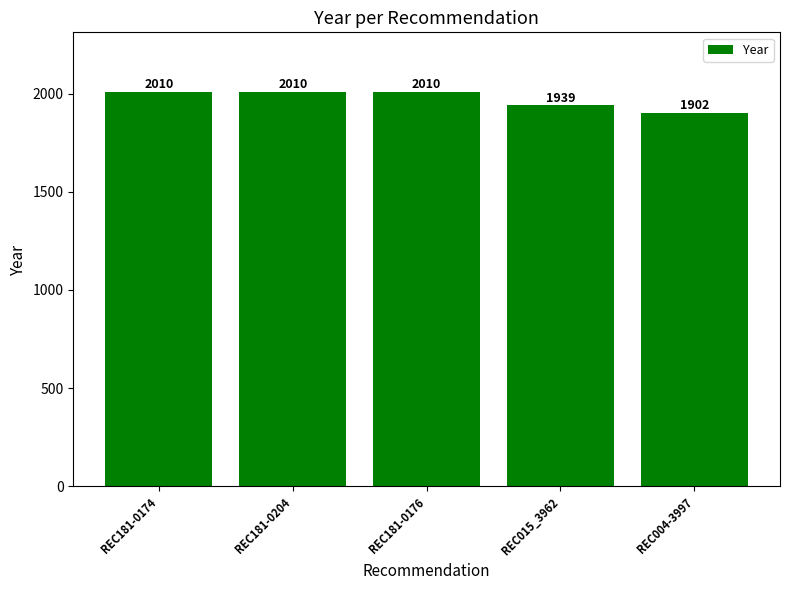

What is the label of the 3rd bar from the right?

REC181-0176